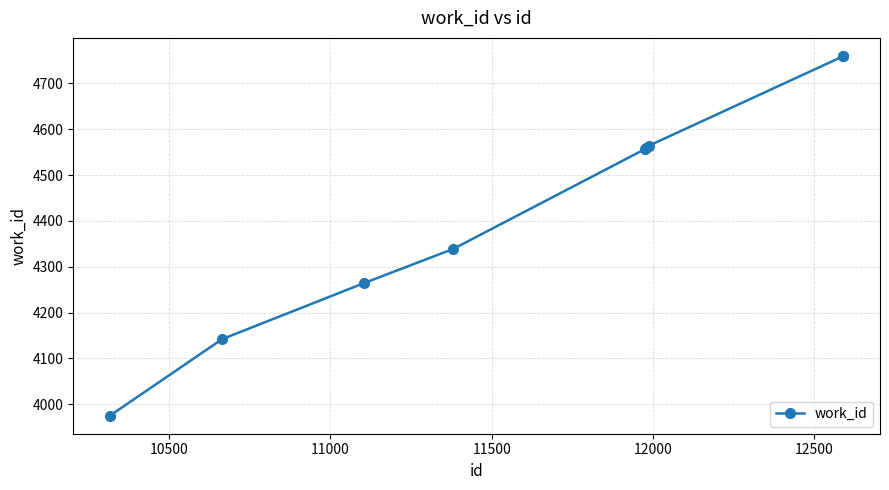

What is the smallest value displayed?

3975